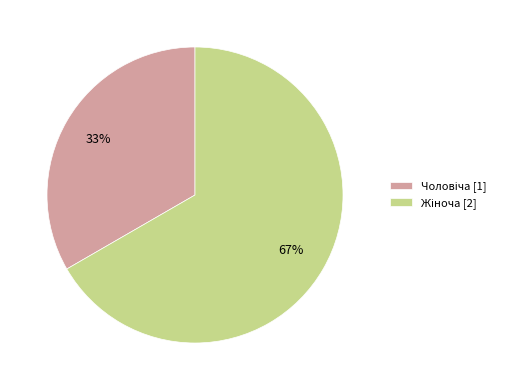

Does any single category account for the majority?

Yes